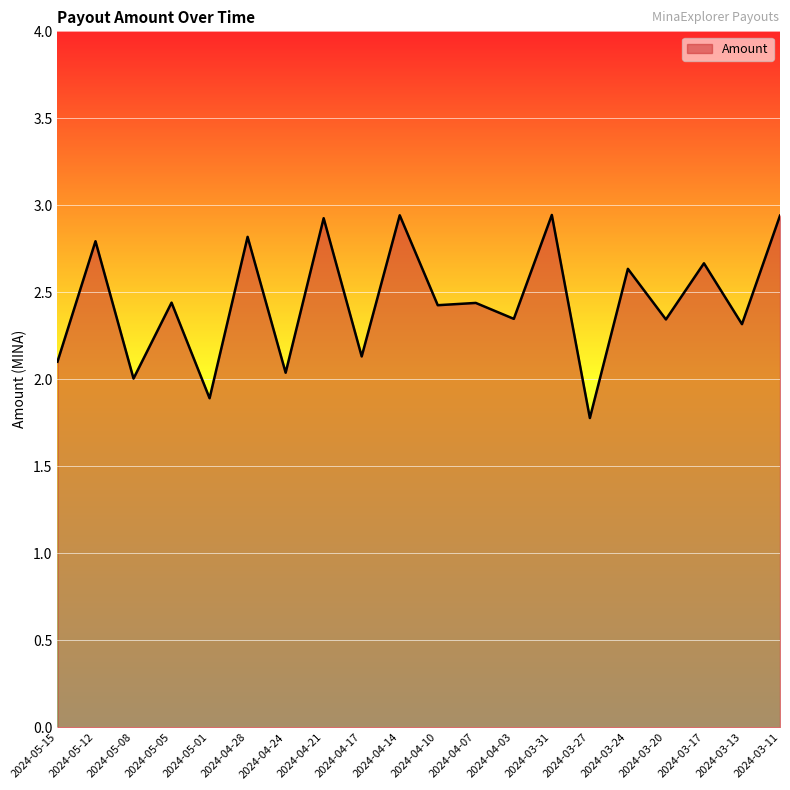

Between 2024-05-01 and 2024-04-24, which is larger?

2024-04-24